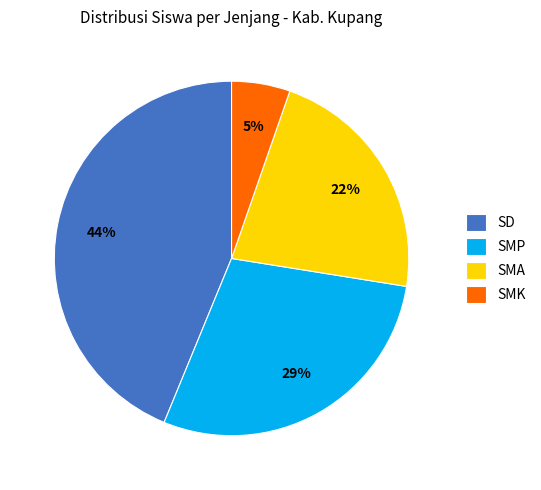

How many segments does this pie chart have?

4